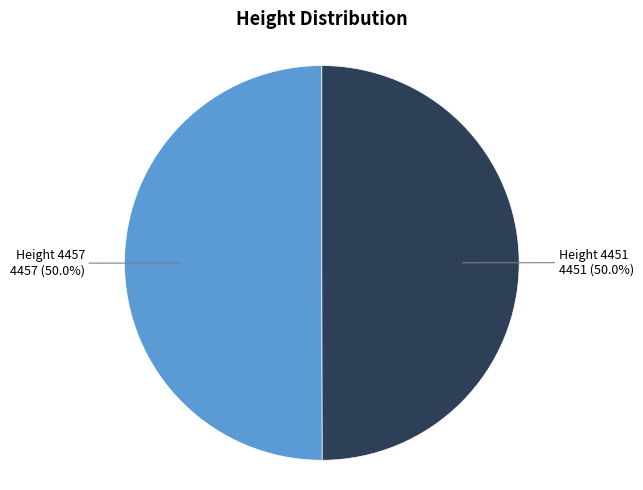

Which slice is the smallest?

Height 4451